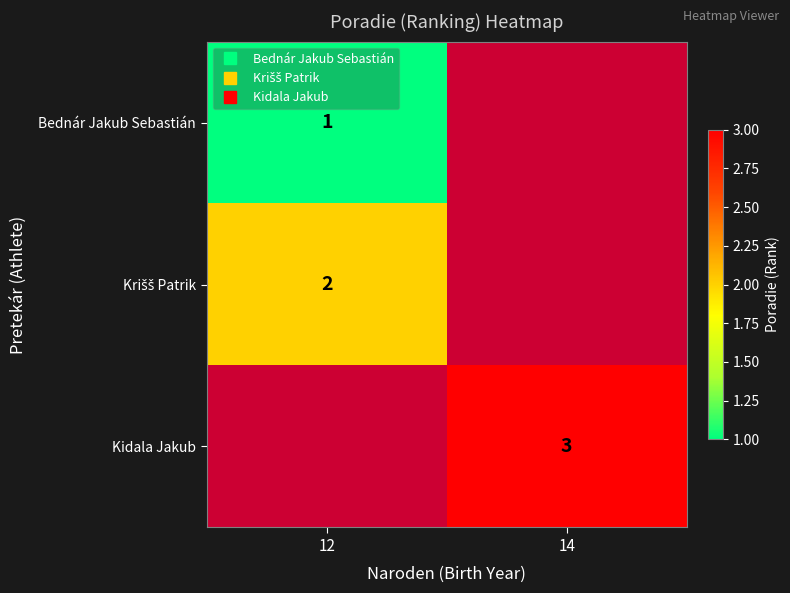

At which label does Kidala Jakub reach its minimum?

12